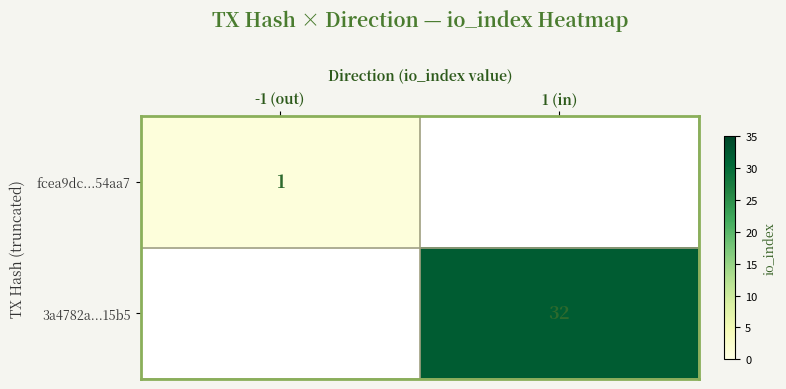

The value of 3a4782a...15b5 at 1 (in) is 32. True or false?

True